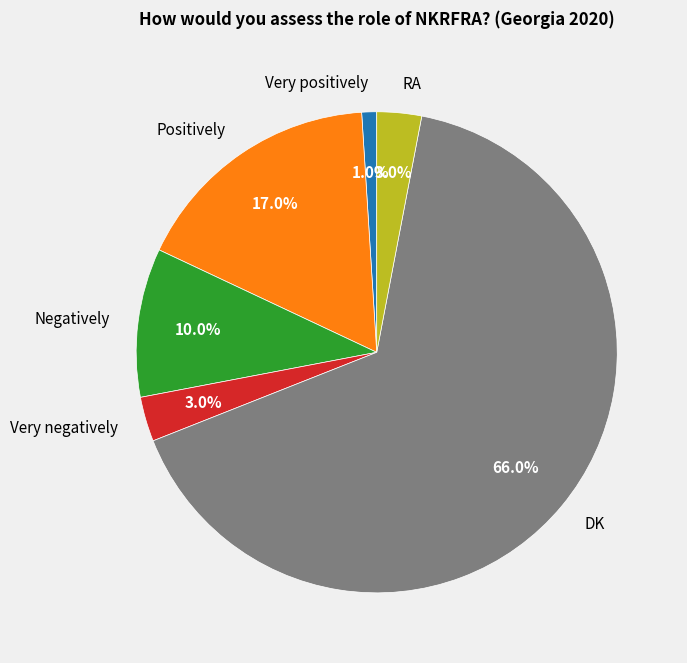

What is the ratio of the value at Positively to the value at RA?

5.7